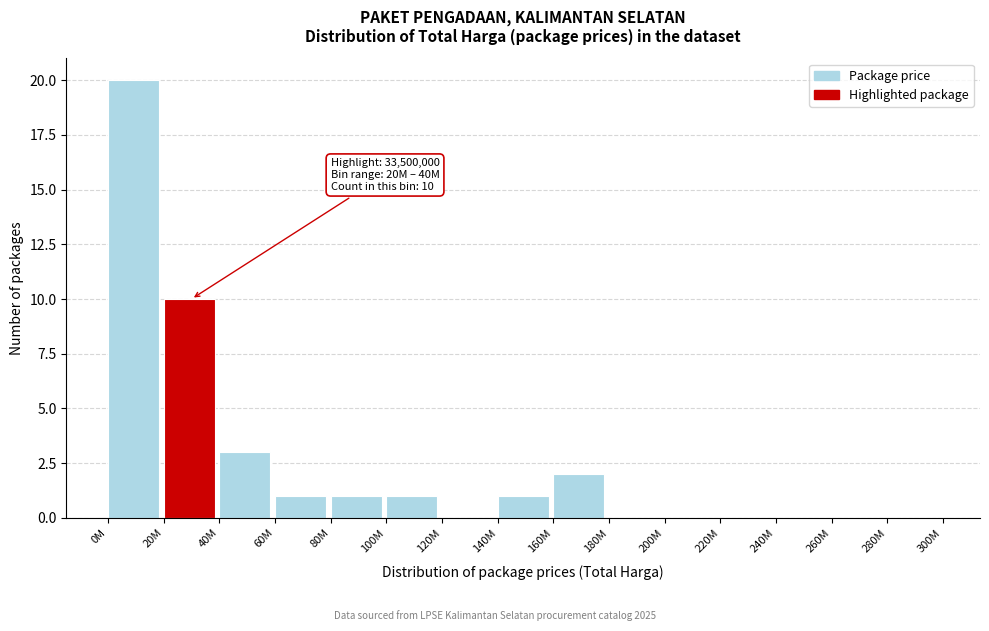

Reading left to right, transcribe all the data shown in this chart.

0M=20	20M=10	40M=3	60M=1	80M=1	100M=1	120M=0	140M=1	160M=2	180M=0	200M=0	220M=0	240M=0	260M=0	280M=0